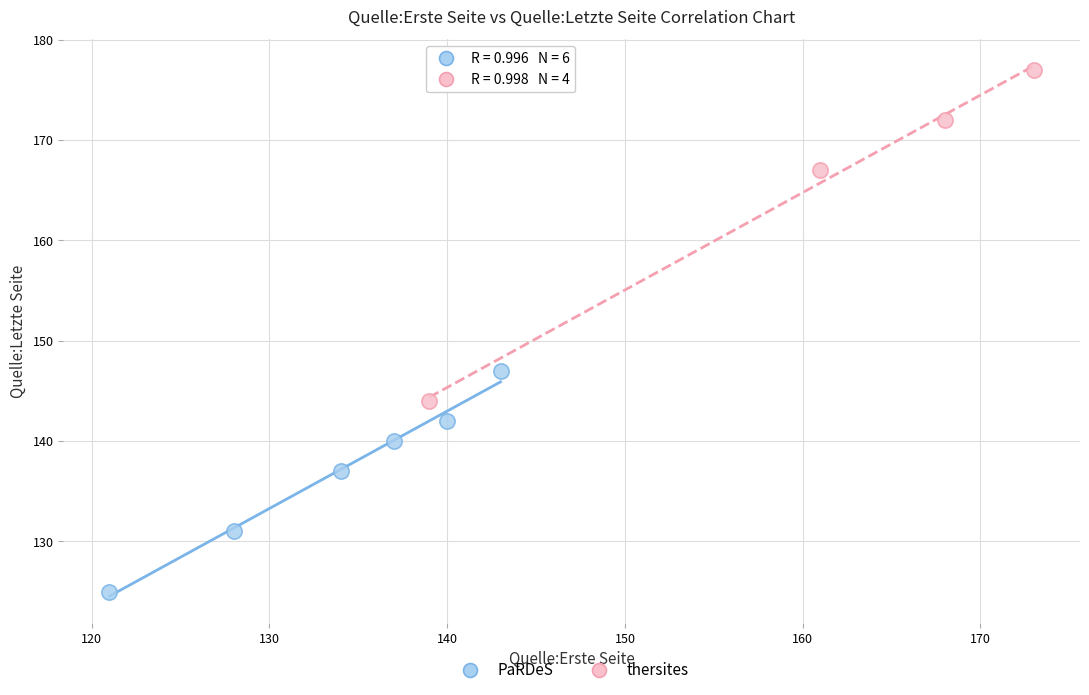

Which series contains the highest Y value?

thersites